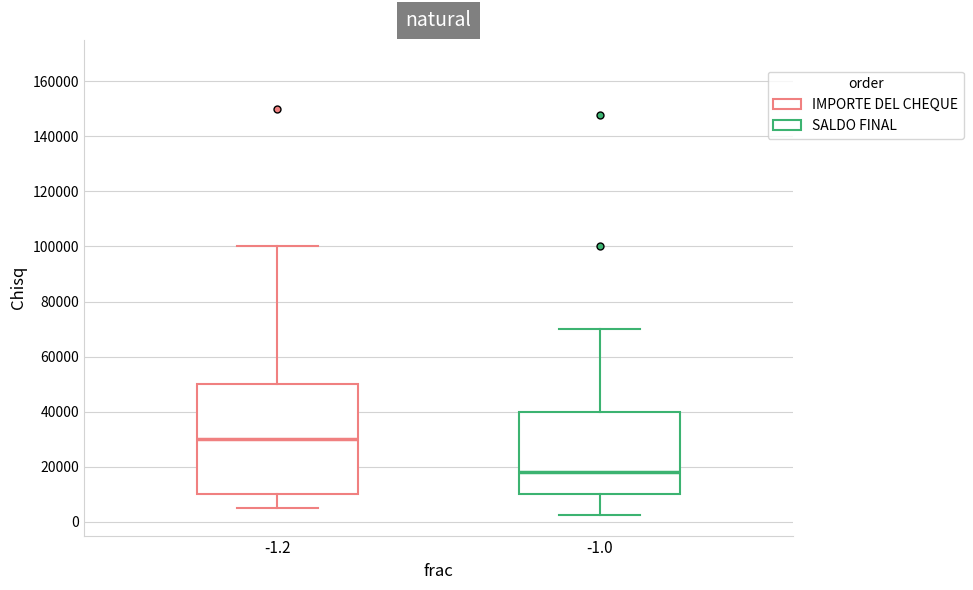

Which box is the tallest, from its lower edge to its upper edge?

-1.2